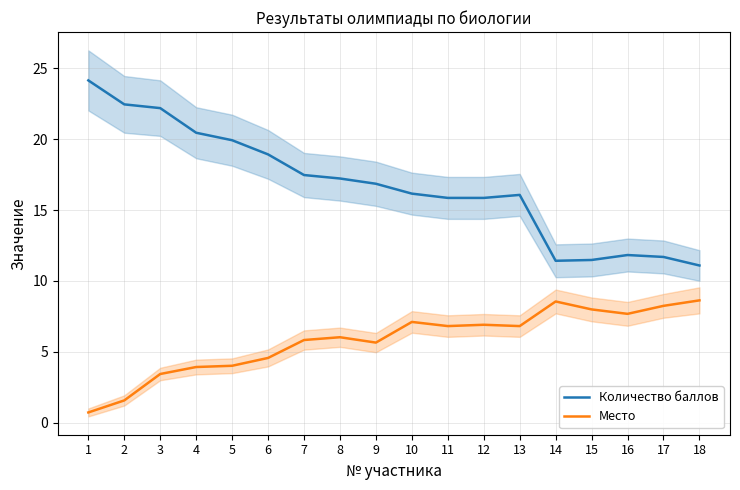

Is the value of Количество баллов at 11 greater than the value of Место at 17?

Yes